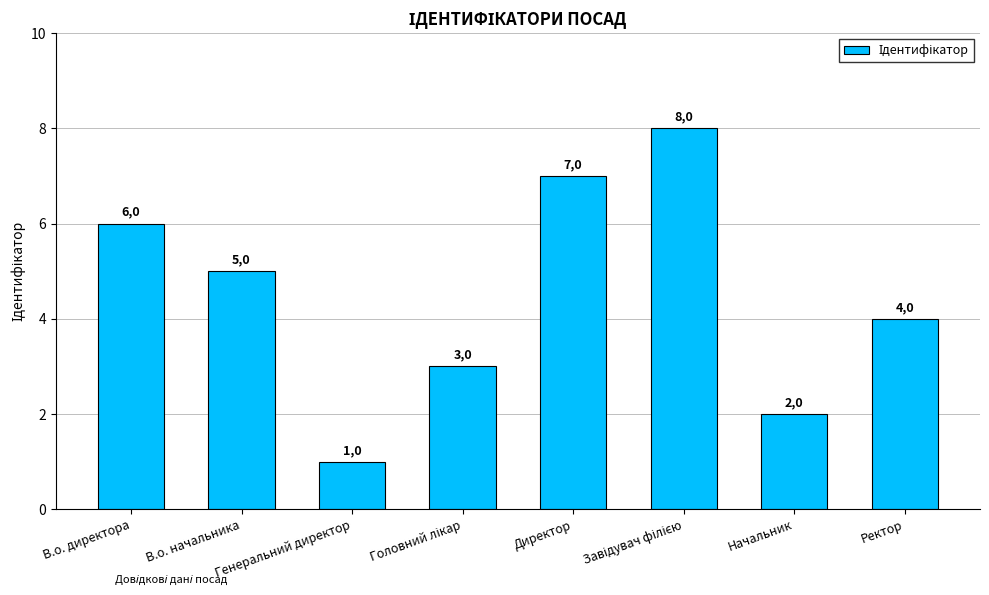

What is the change in value from Генеральний директор to Головний лікар?

+2